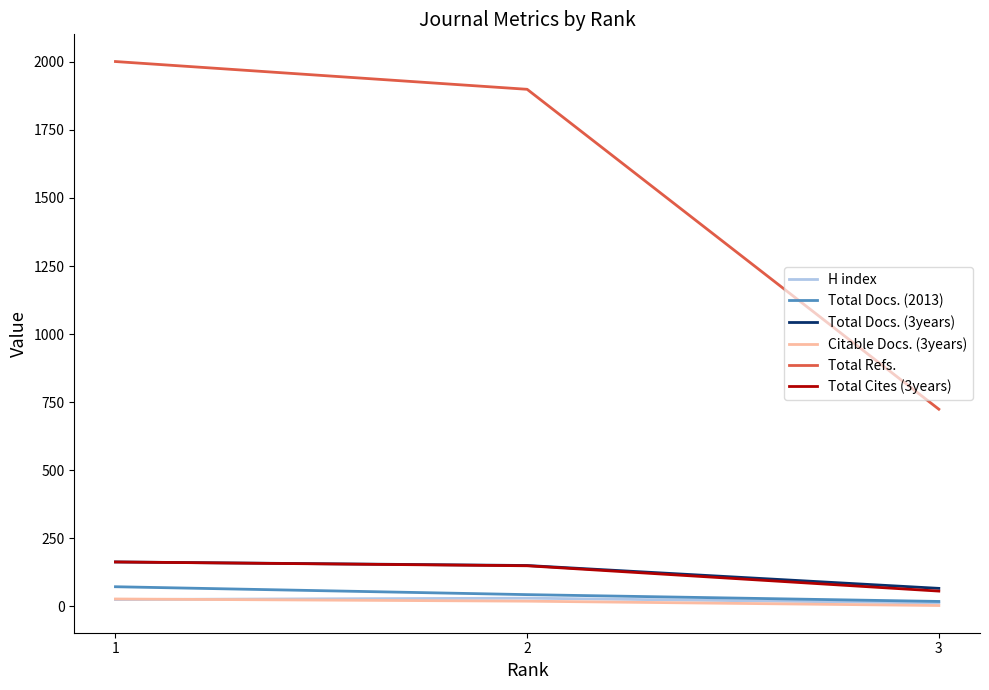

List the series in order of their peak value, lowest first.

Citable Docs. (3years), H index, Total Docs. (2013), Total Docs. (3years), Total Cites (3years), Total Refs.